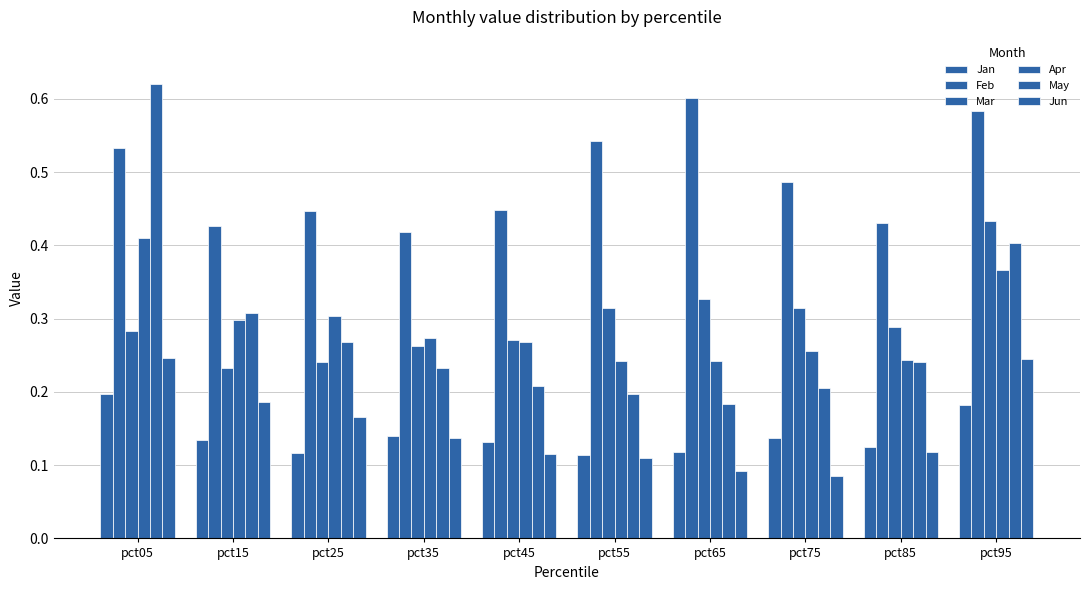

Reading left to right, transcribe all the data shown in this chart.

Jan: pct05=0.2	pct15=0.1	pct25=0.1	pct35=0.1	pct45=0.1	pct55=0.1	pct65=0.1	pct75=0.1	pct85=0.1	pct95=0.2
Feb: pct05=0.5	pct15=0.4	pct25=0.4	pct35=0.4	pct45=0.4	pct55=0.5	pct65=0.6	pct75=0.5	pct85=0.4	pct95=0.6
Mar: pct05=0.3	pct15=0.2	pct25=0.2	pct35=0.3	pct45=0.3	pct55=0.3	pct65=0.3	pct75=0.3	pct85=0.3	pct95=0.4
Apr: pct05=0.4	pct15=0.3	pct25=0.3	pct35=0.3	pct45=0.3	pct55=0.2	pct65=0.2	pct75=0.3	pct85=0.2	pct95=0.4
May: pct05=0.6	pct15=0.3	pct25=0.3	pct35=0.2	pct45=0.2	pct55=0.2	pct65=0.2	pct75=0.2	pct85=0.2	pct95=0.4
Jun: pct05=0.2	pct15=0.2	pct25=0.2	pct35=0.1	pct45=0.1	pct55=0.1	pct65=0.1	pct75=0.1	pct85=0.1	pct95=0.2